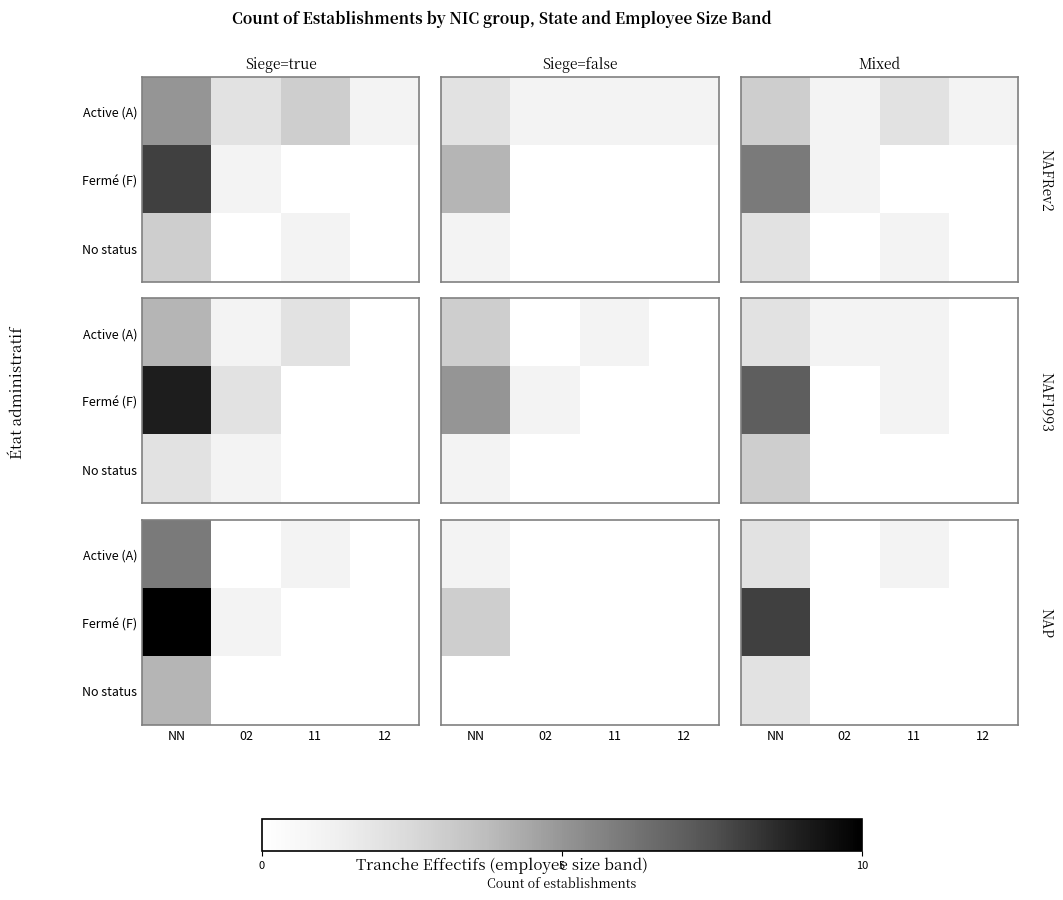

True or false: Active (A) has a value of 2 at NN.

True